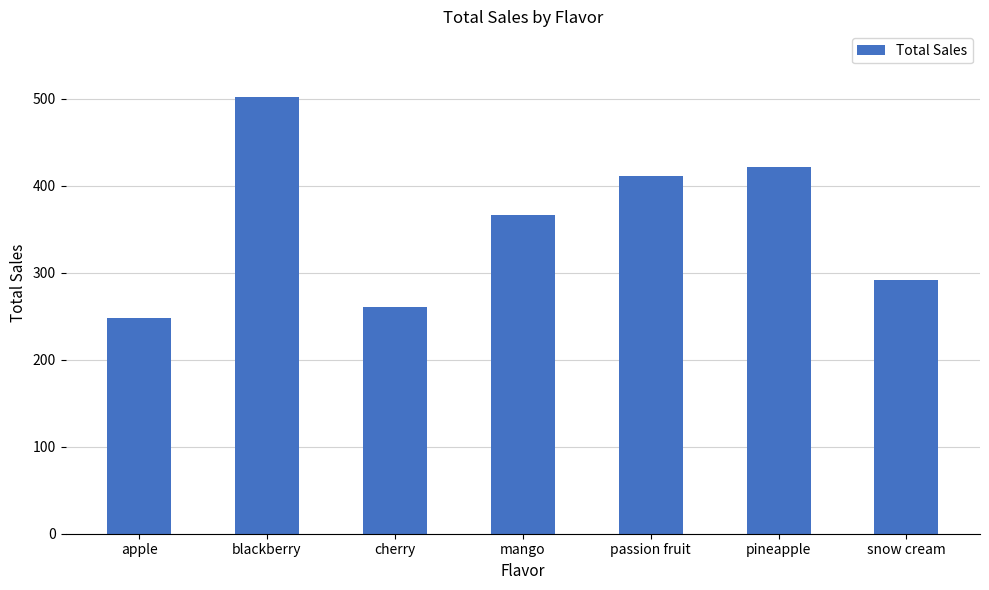

What is the ratio of the value at pineapple to the value at apple?

1.7